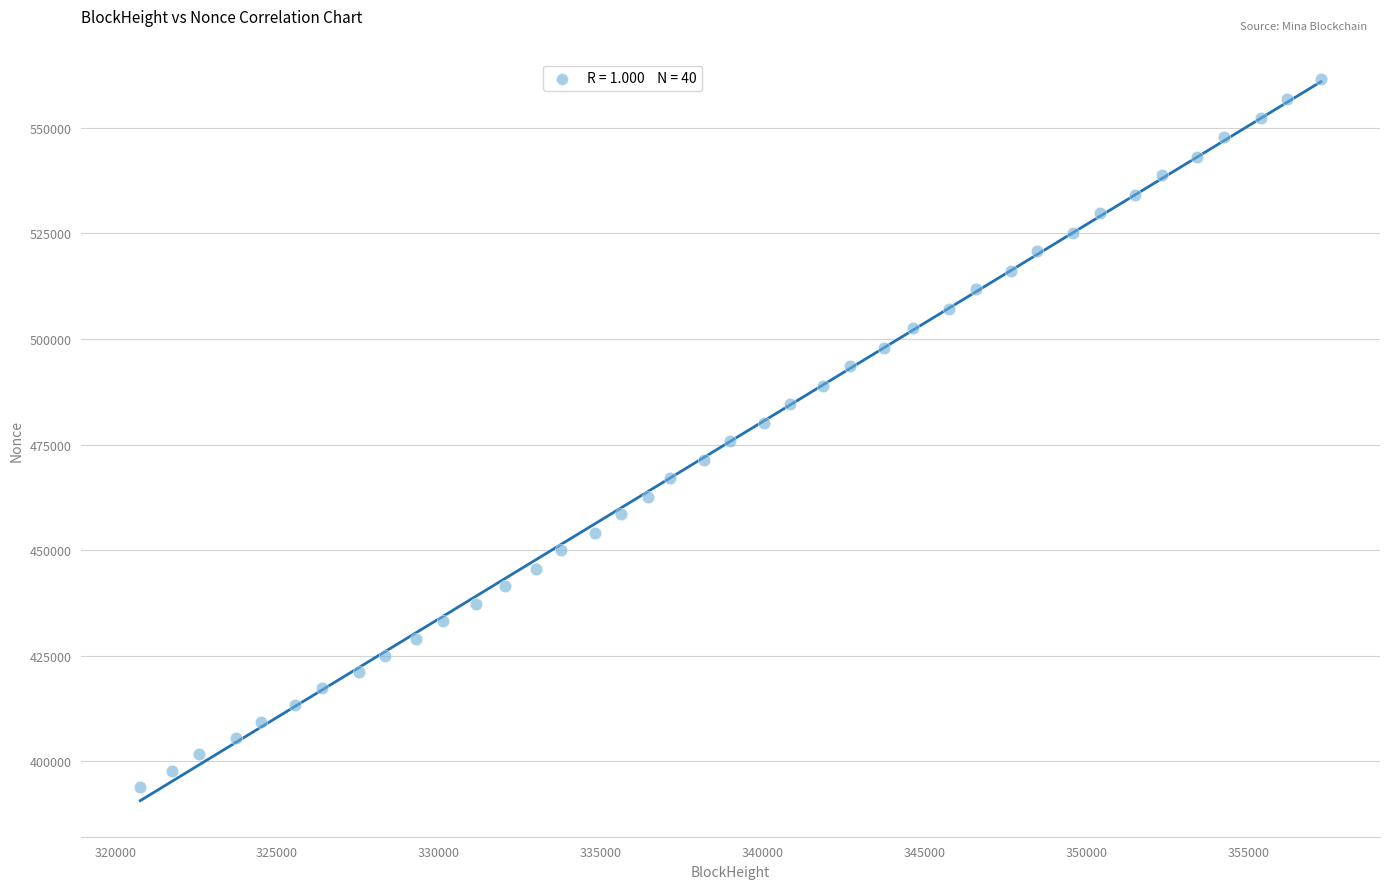

What is the range of Y values (max minus min)?

167585